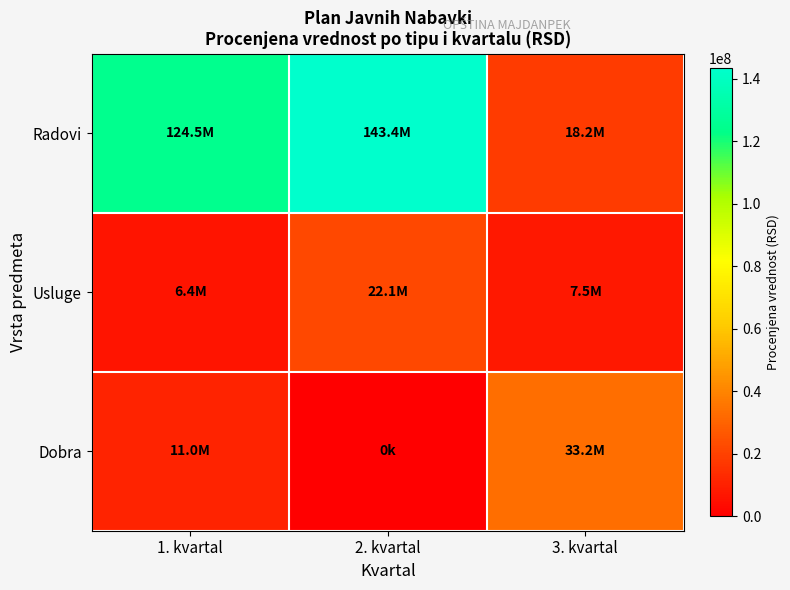

Between 1. kvartal and 2. kvartal, which is larger?

2. kvartal